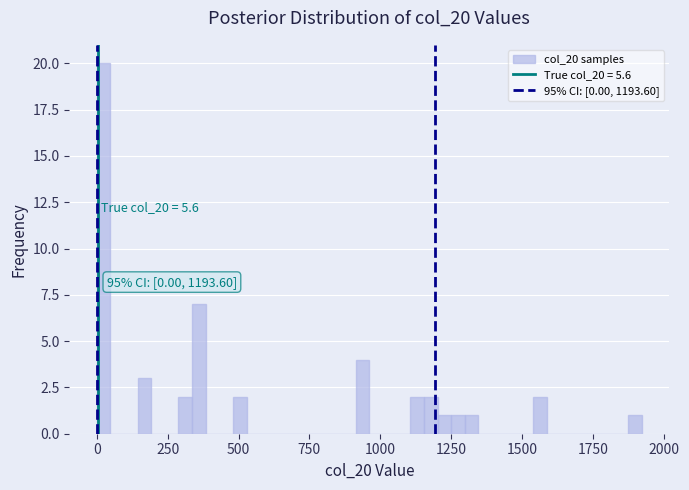

Read against the x-axis, roughly where is the centre of the tallest bar?

0